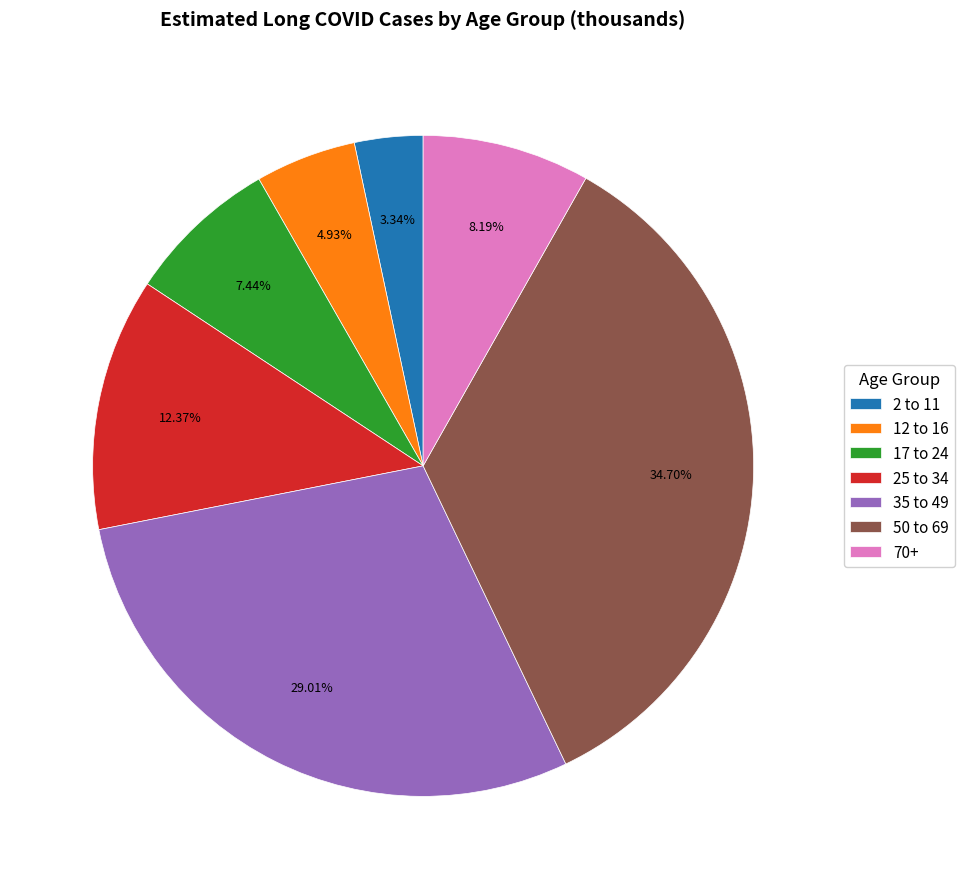

Which has a higher value, 2 to 11 or 50 to 69?

50 to 69